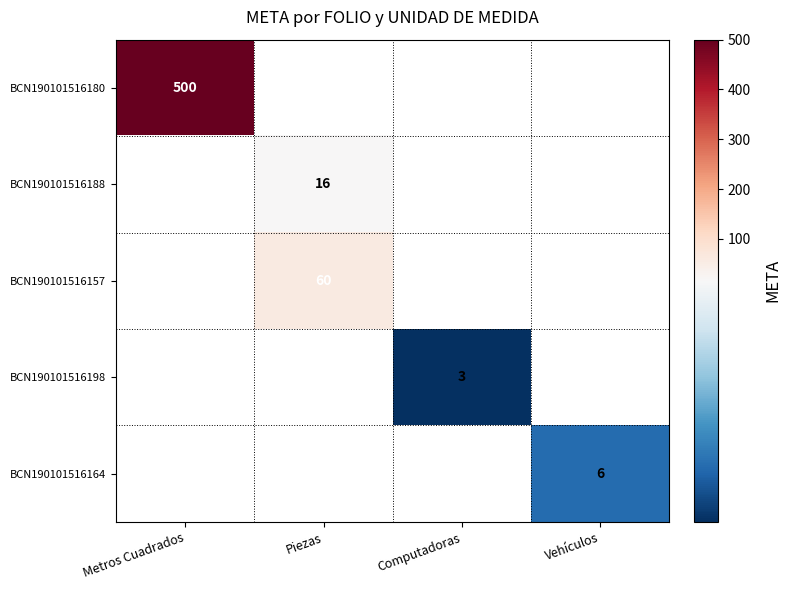

How many categories are shown in the chart?

4